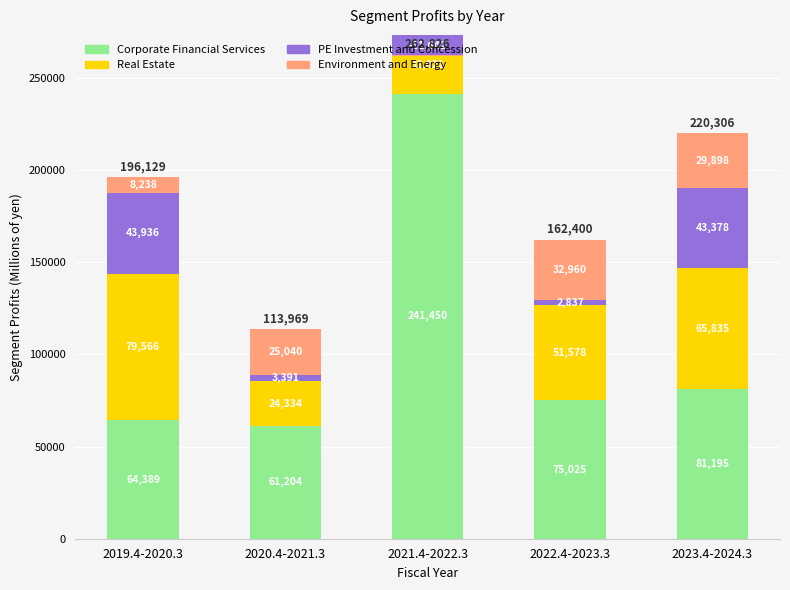

Which series has the widest spread of values?

Corporate Financial Services